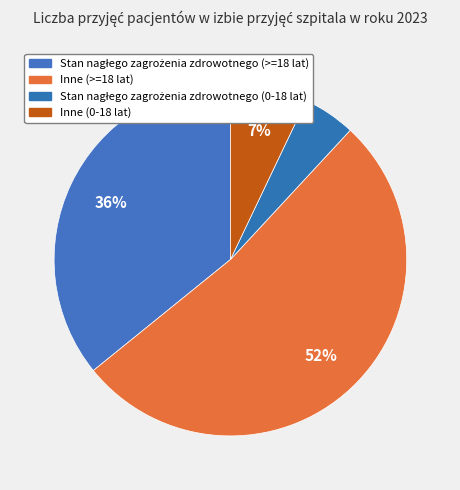

Count the number of slices in the pie.

4